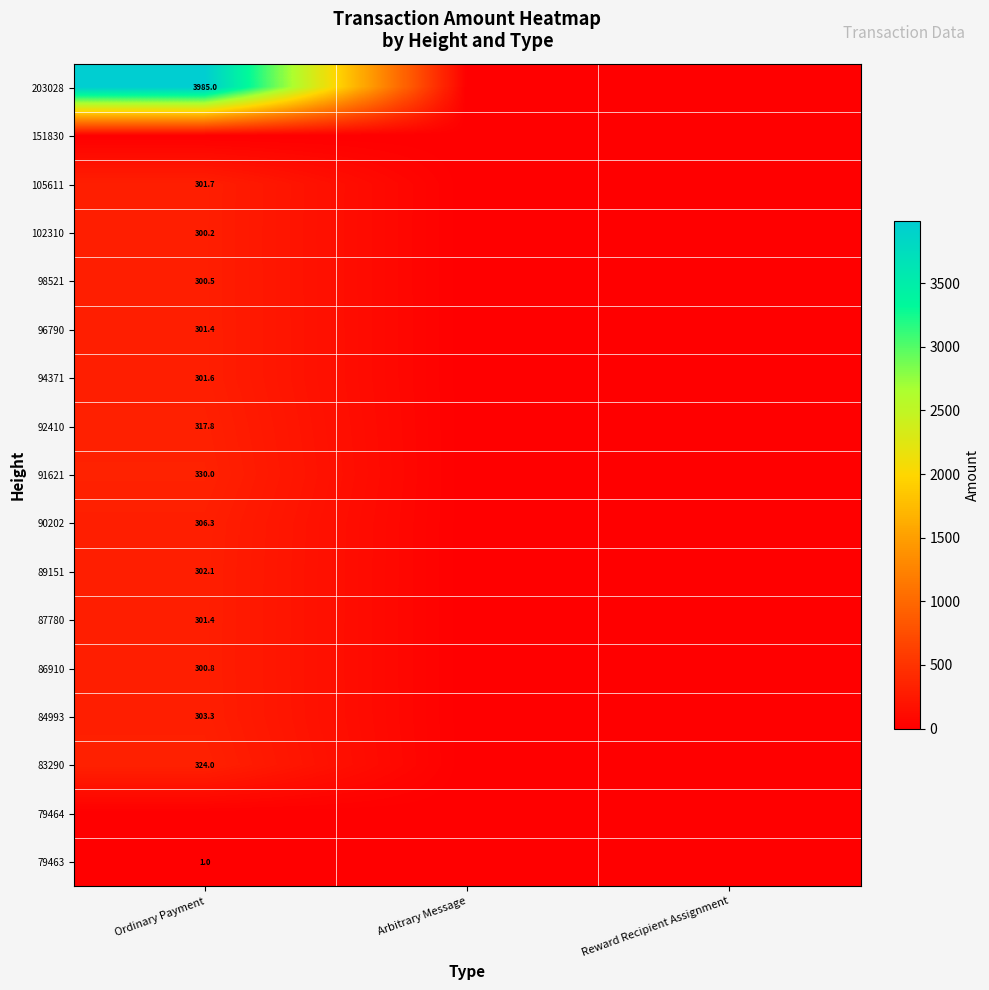

Is it true that 105611 equals 301.7 at Ordinary Payment?

True